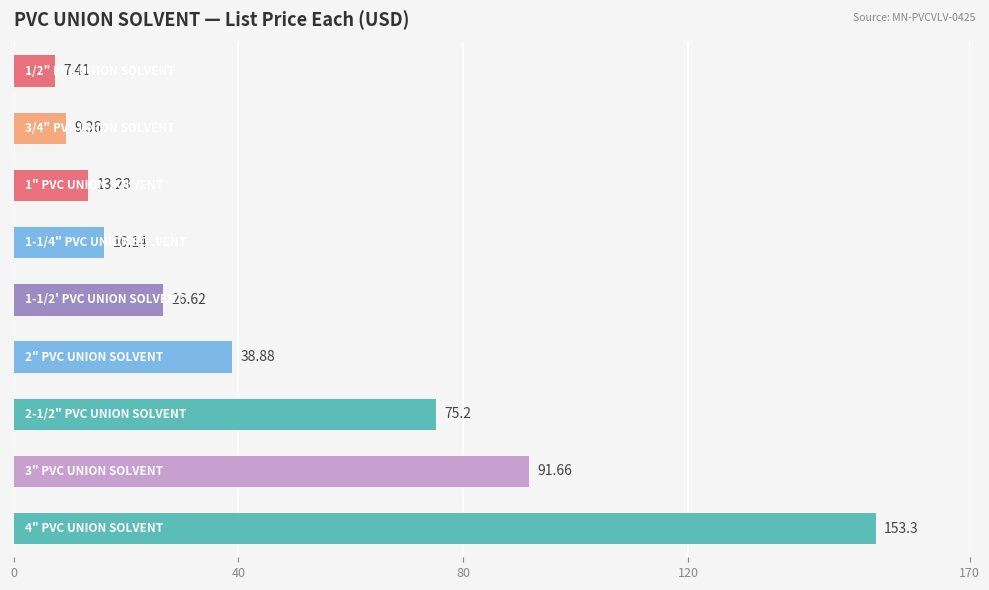

What is the difference between the maximum and minimum values?

145.9